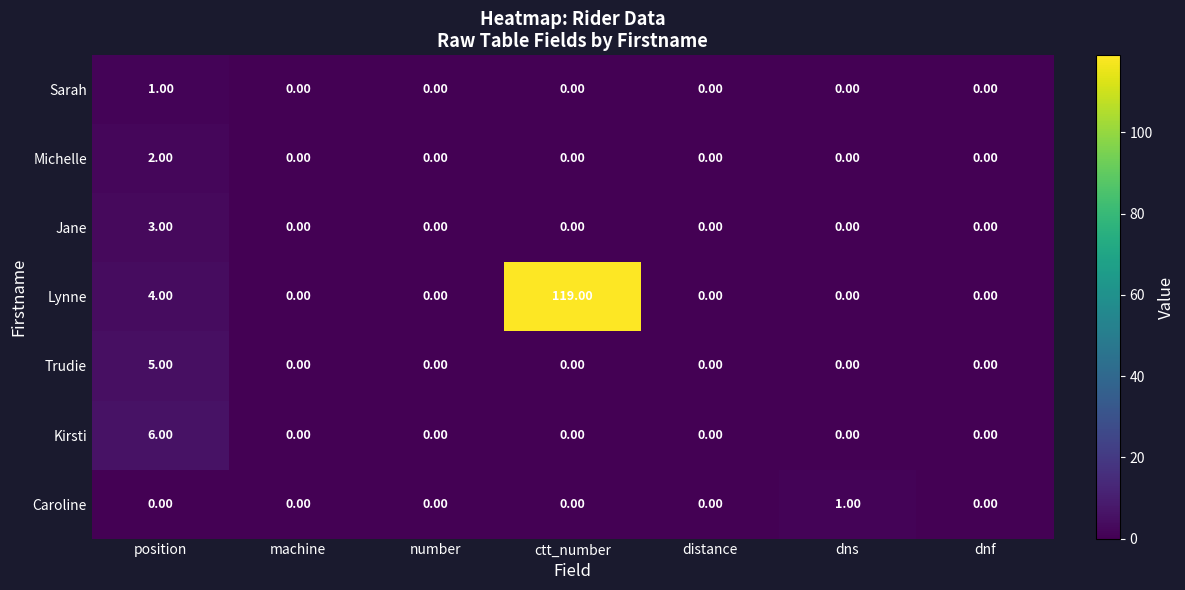

At which category is the sum across all series the highest?

ctt_number